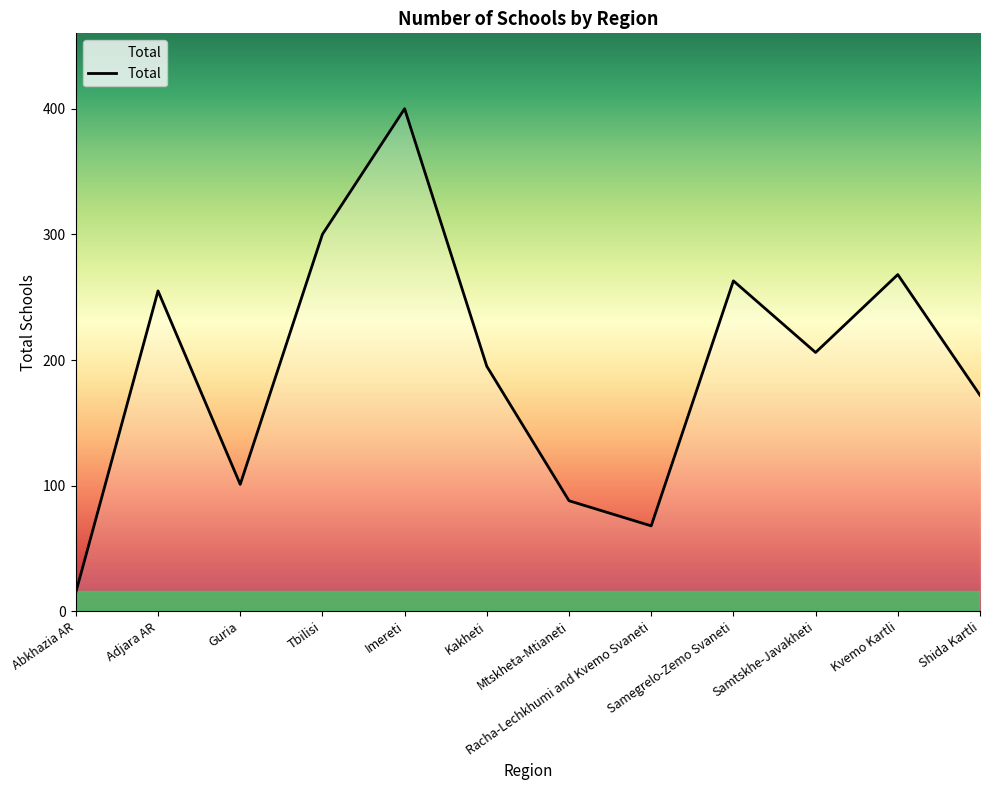

What is the maximum value shown in the chart?

400